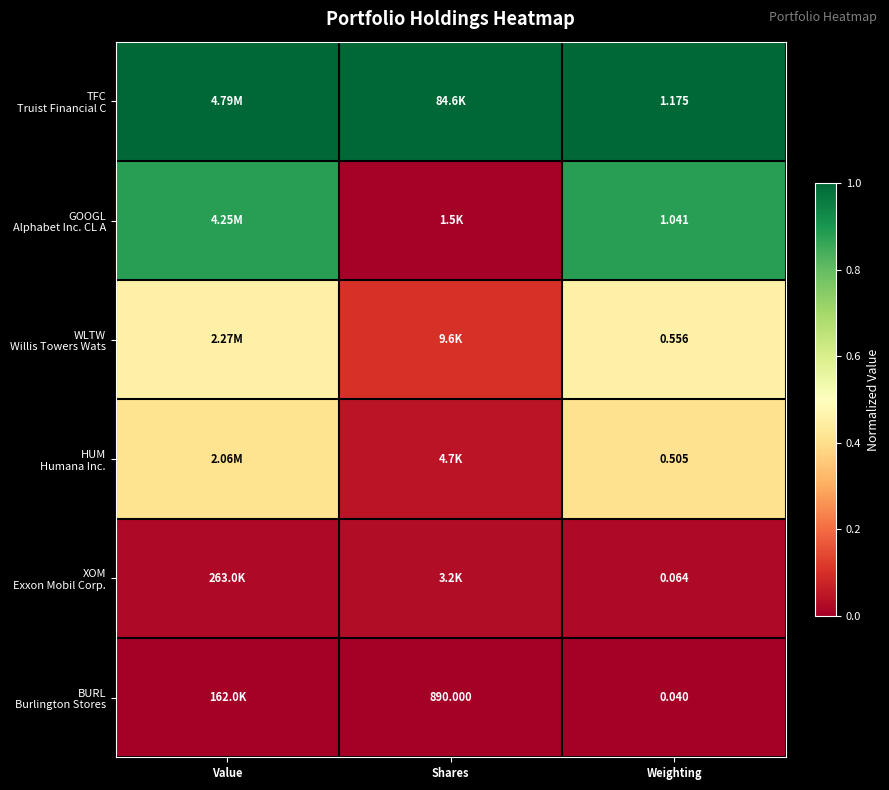

What is the sum of all GOOGL Alphabet Inc. CL A values?

1.8